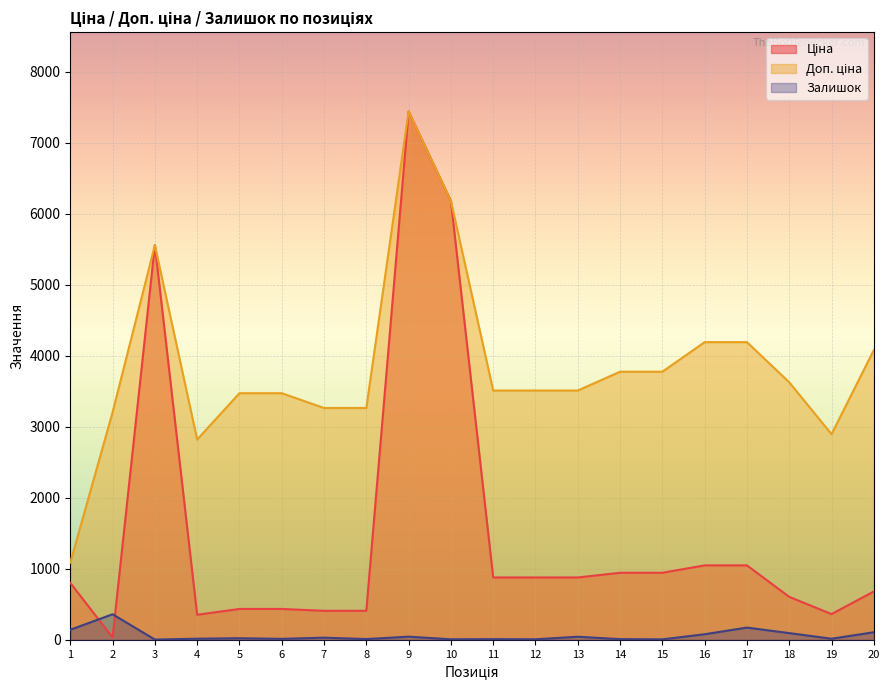

What is the value of the Залишок point at the 5th from the left?

22.0